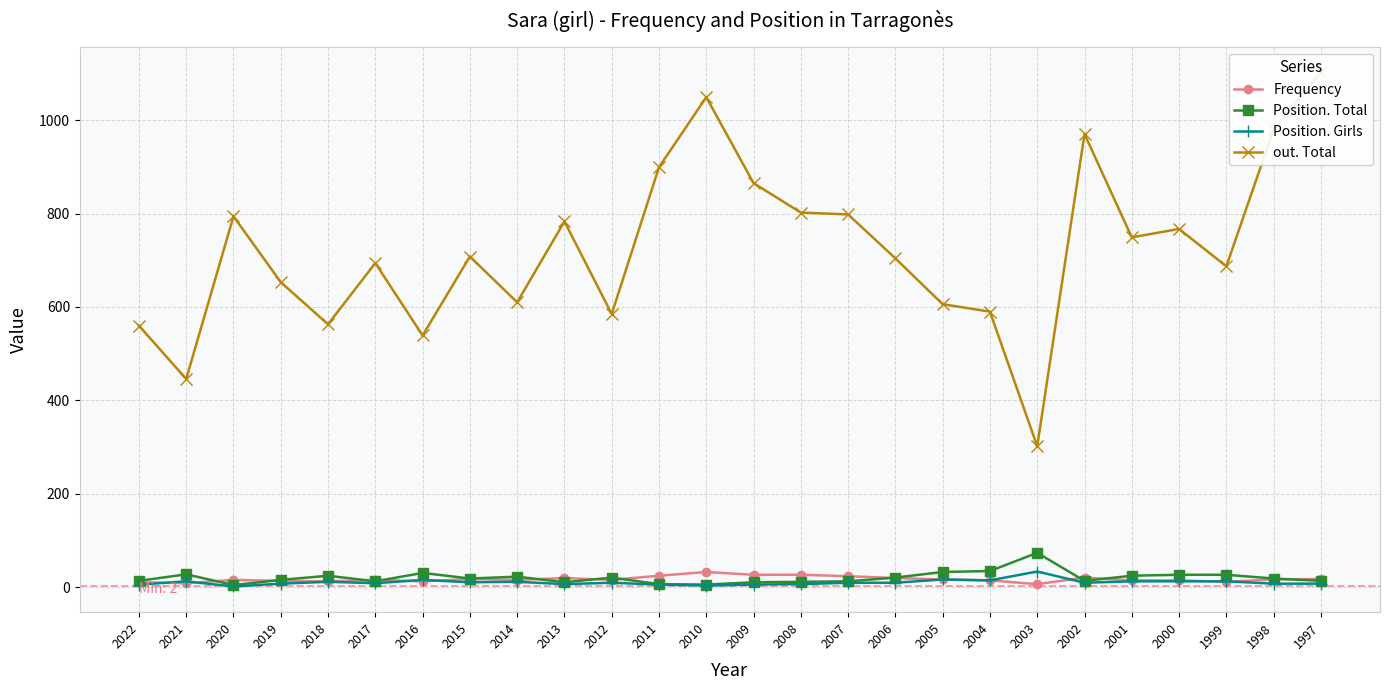

True or false: Position. Girls and out. Total cross at least once.

False